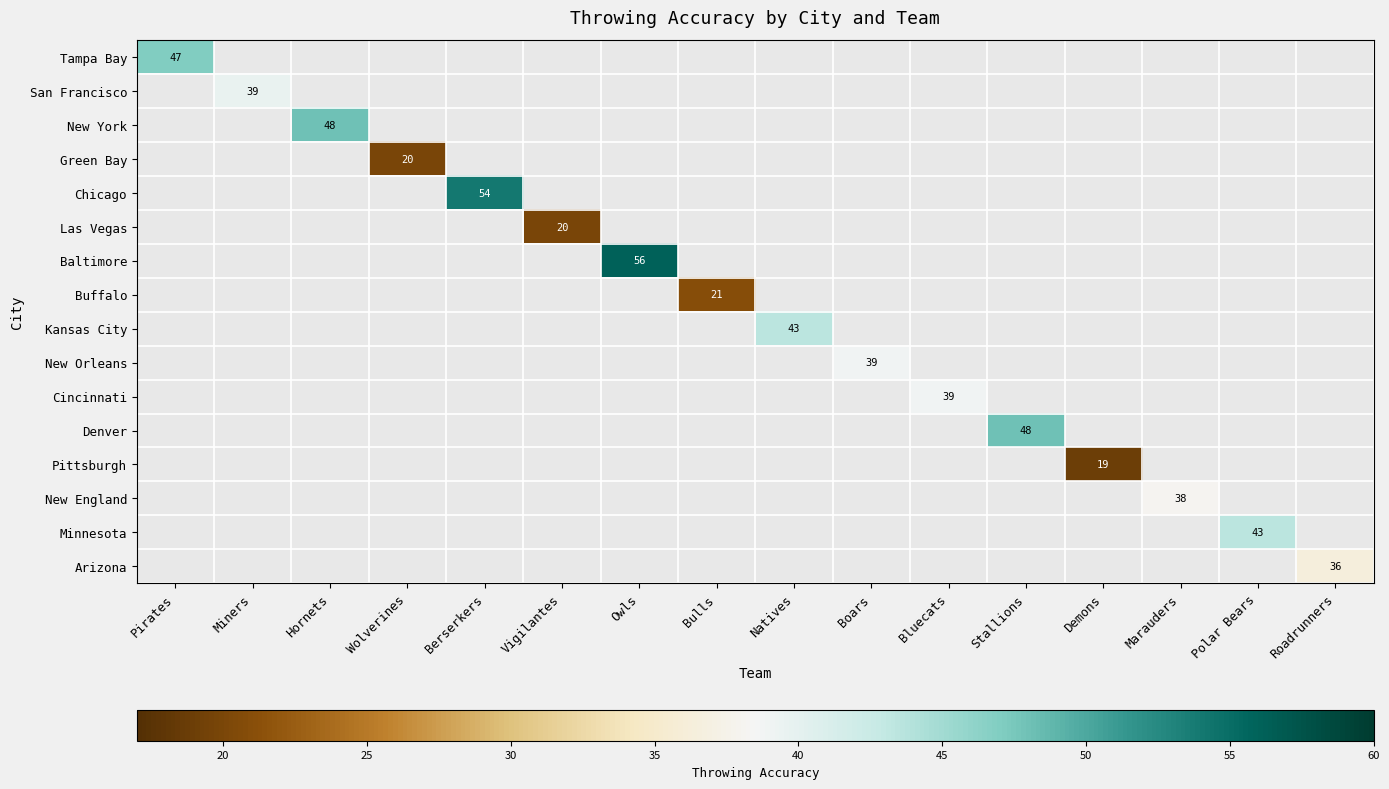

At Natives, list the series in order from largest to smallest.

Tampa Bay, San Francisco, New York, Green Bay, Chicago, Las Vegas, Baltimore, Buffalo, Kansas City, New Orleans, Cincinnati, Denver, Pittsburgh, New England, Minnesota, Arizona